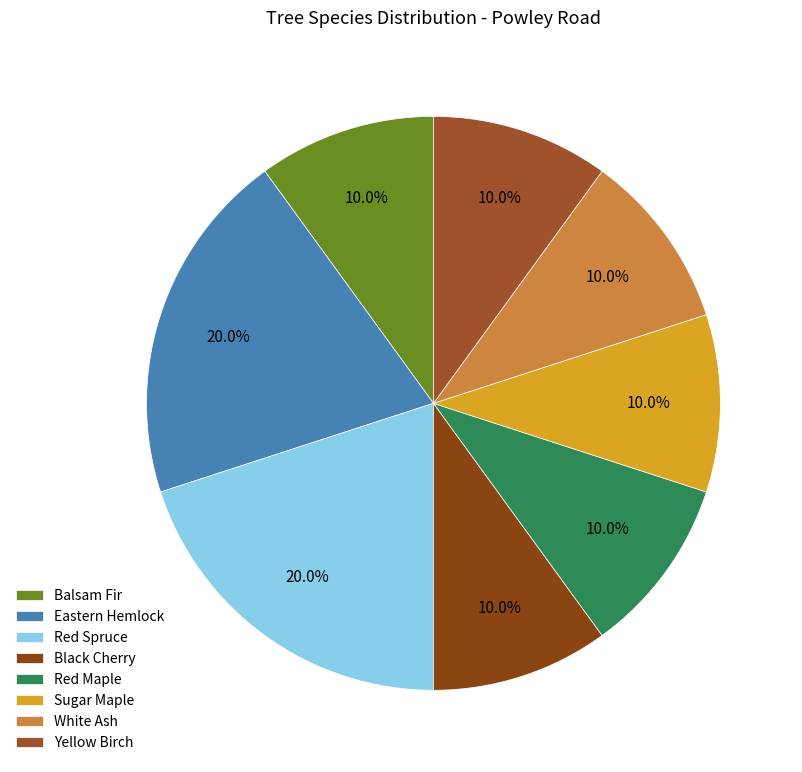

Count the number of slices in the pie.

8